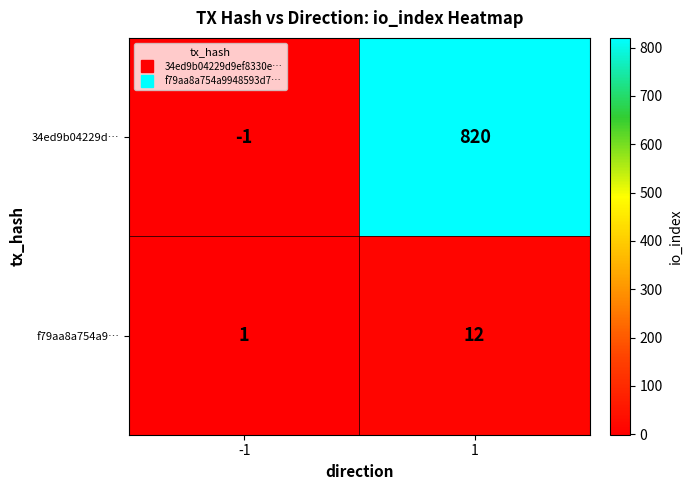

The value of 34ed9b04229d… at 1 is 333. True or false?

False